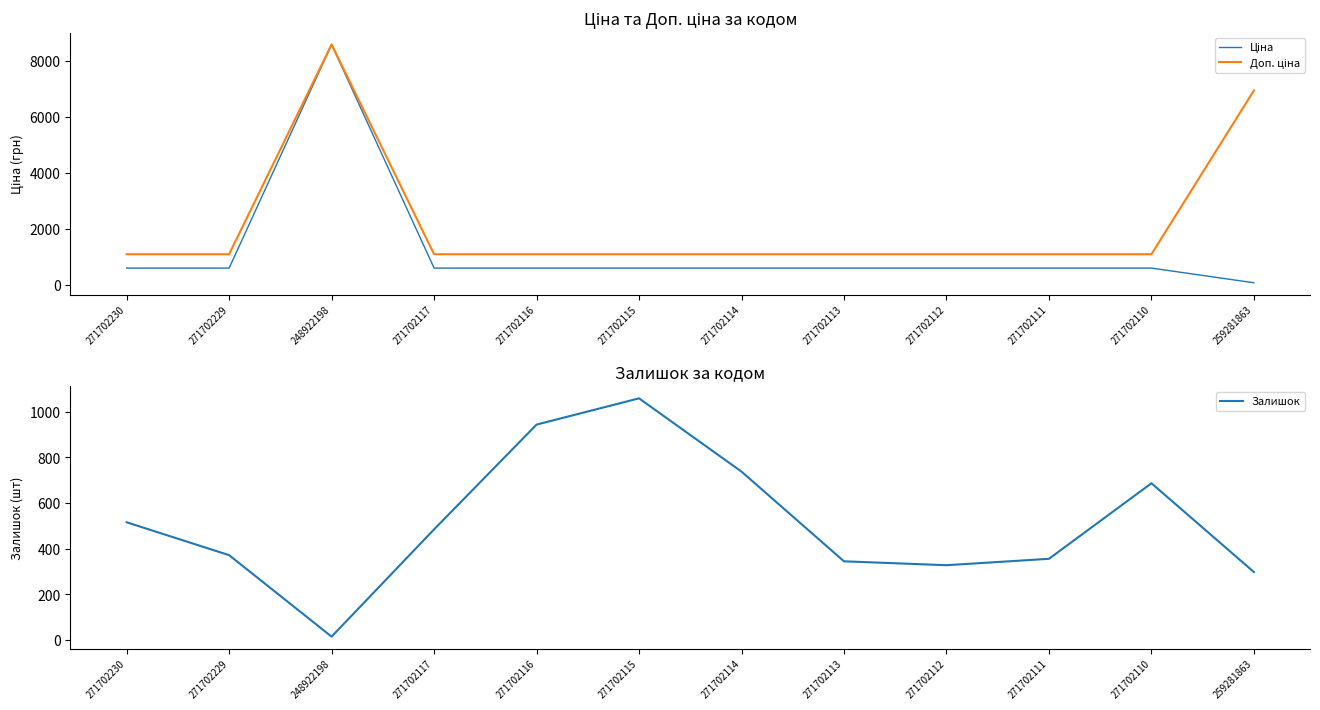

How many lines are shown in the chart?

3